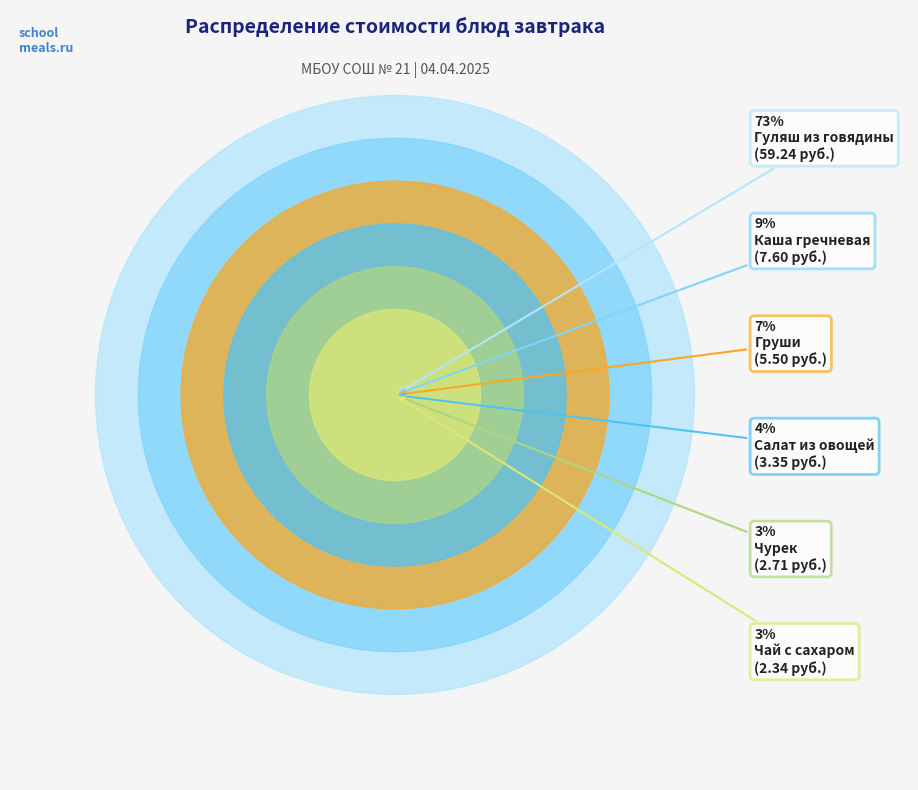

What percentage is the Каша гречневая slice, to the nearest percent?

9%